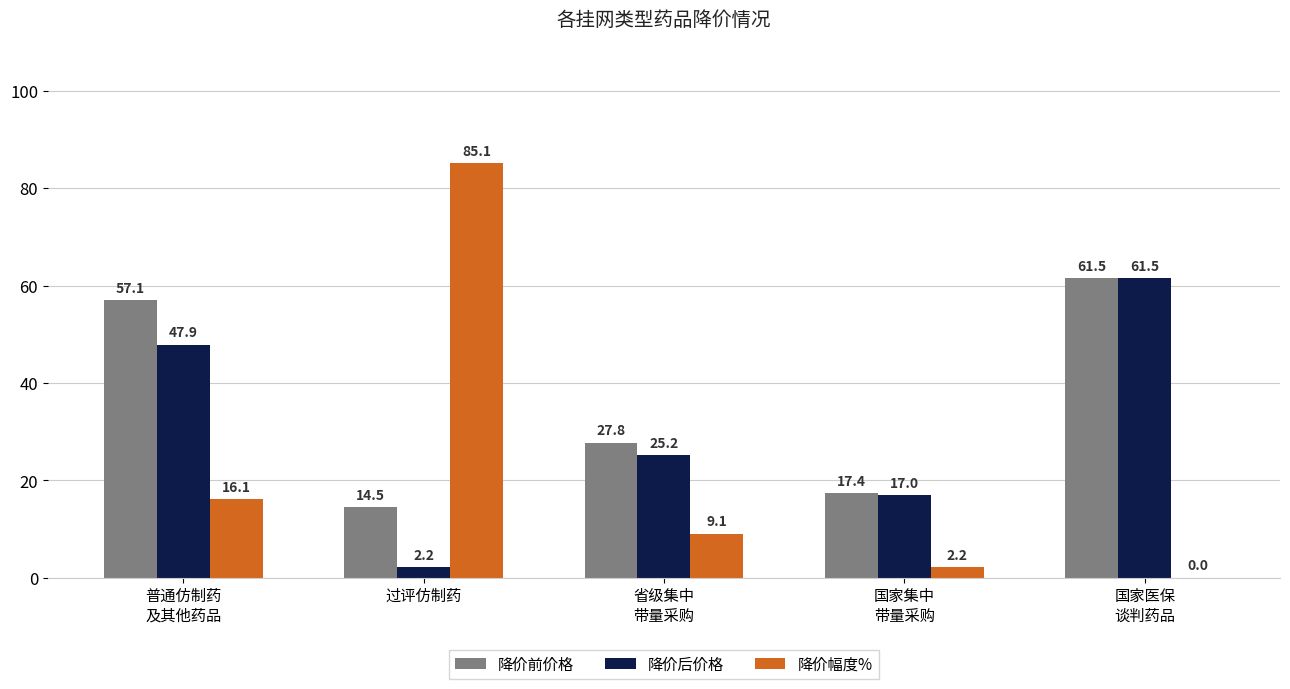

Are the bars grouped side by side (vs. stacked)?

Yes